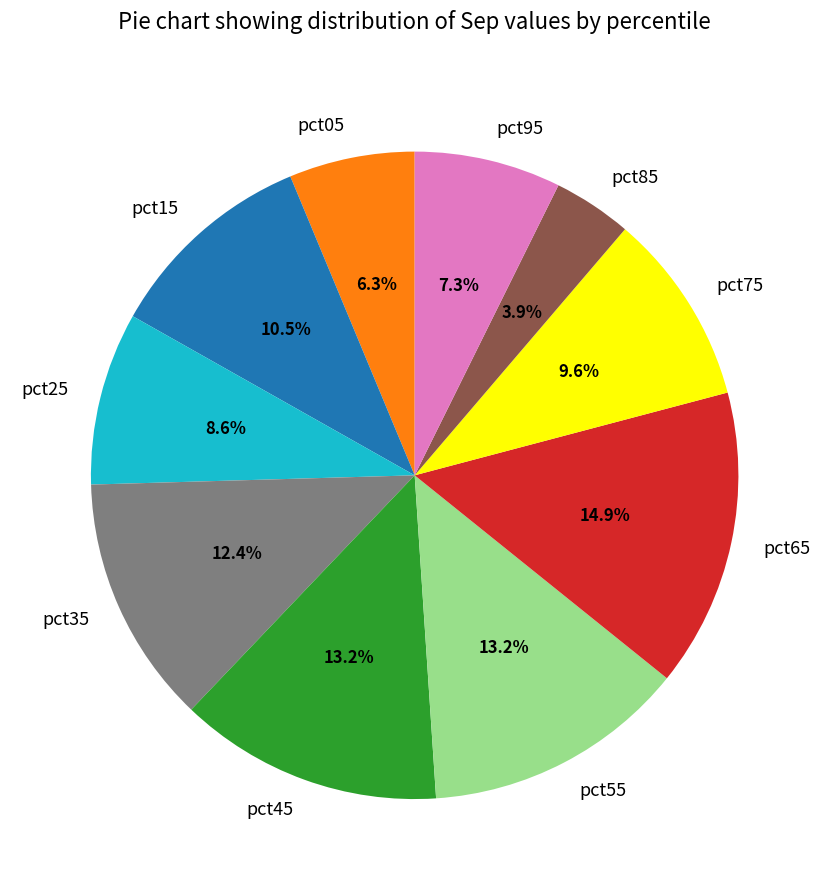

What percentage is NOT represented by pct55?

86.8%